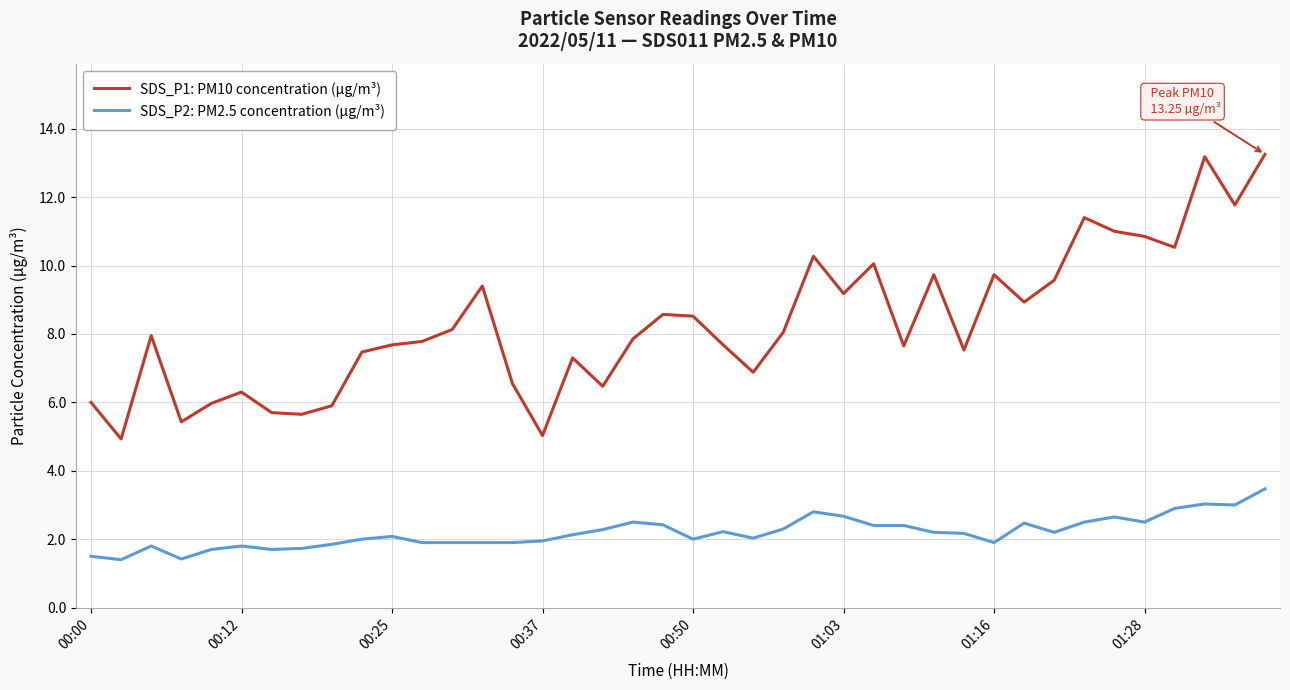

Which series has the largest range (max minus min)?

SDS_P1: PM10 concentration (µg/m³)